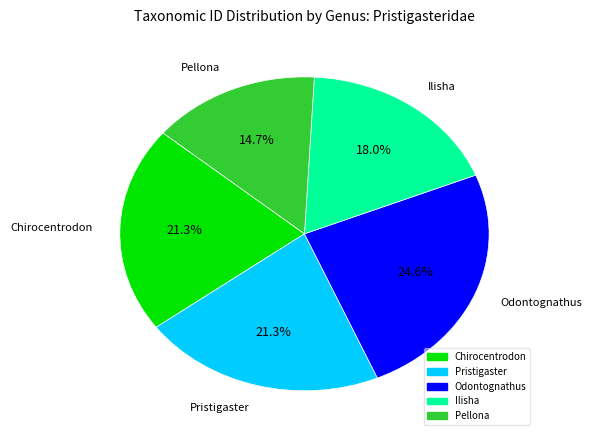

How many slices are in this pie chart?

5